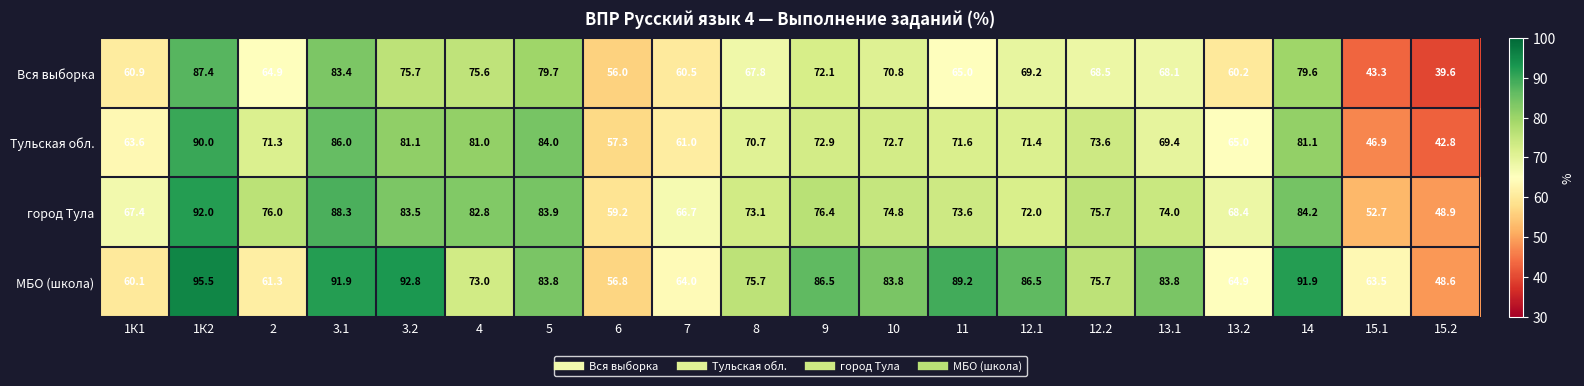

What is the sum of the город Тула values at 11 and 8?

146.7